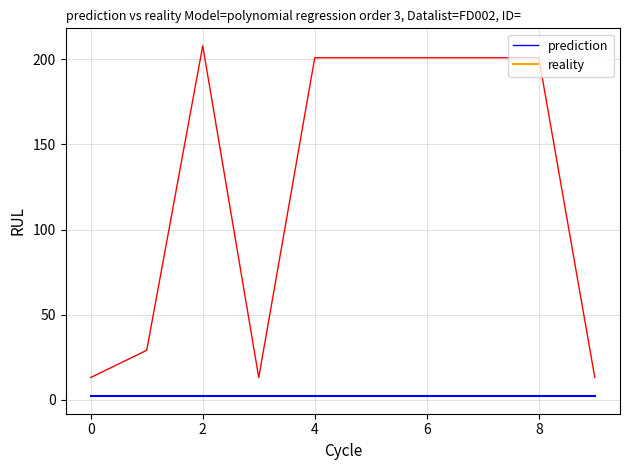

What is the maximum value shown in the chart?

208